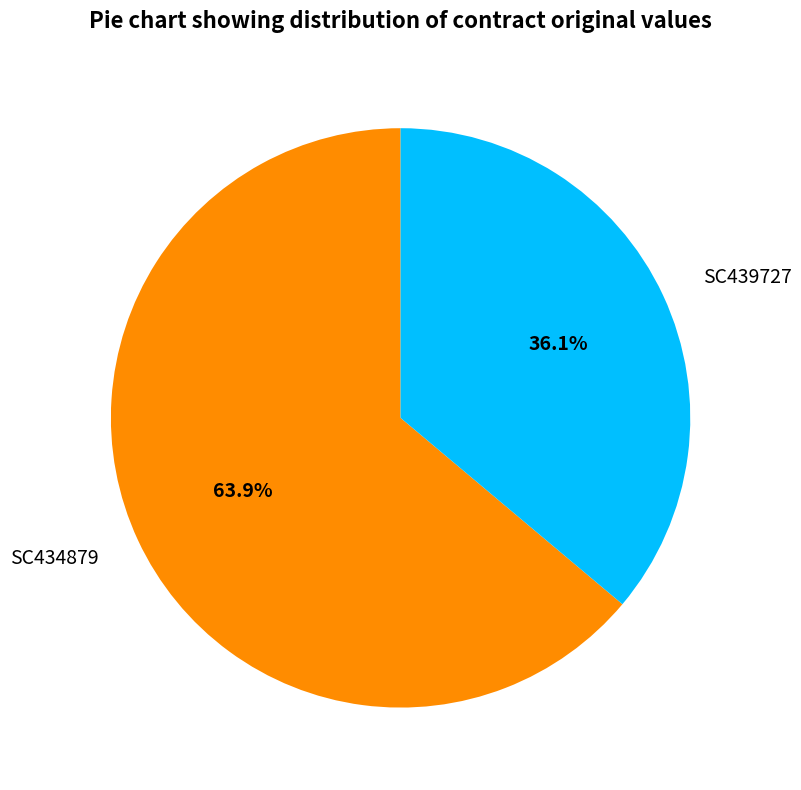

What is the ratio of the value at SC439727 to the value at SC434879?

0.6